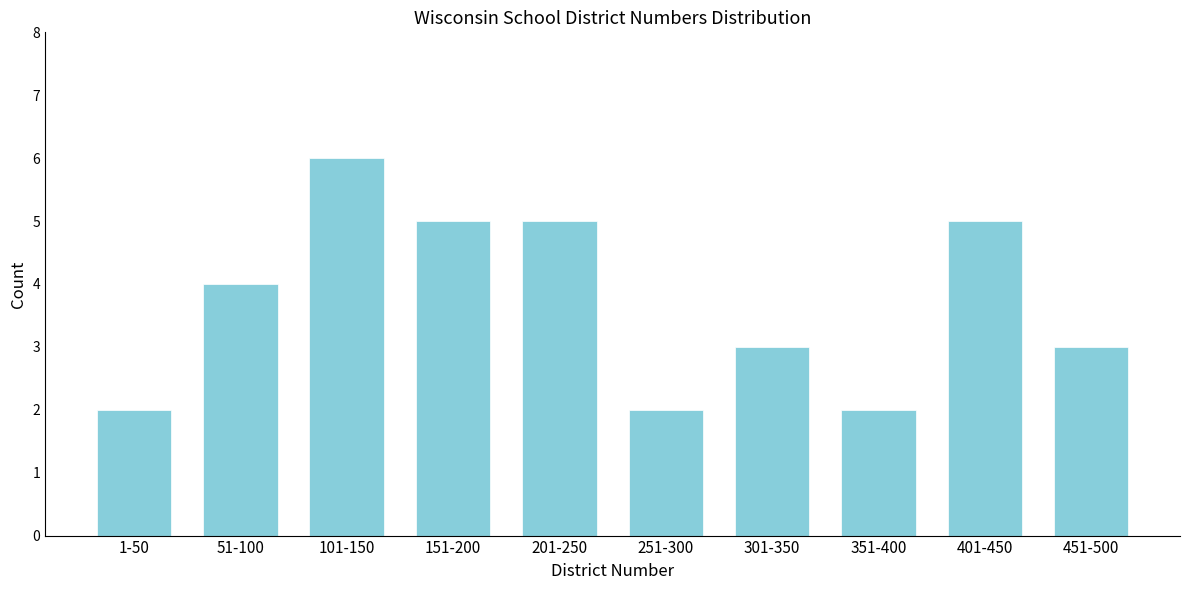

Reading left to right, what are all the values shown in this chart?

2	4	6	5	5	2	3	2	5	3